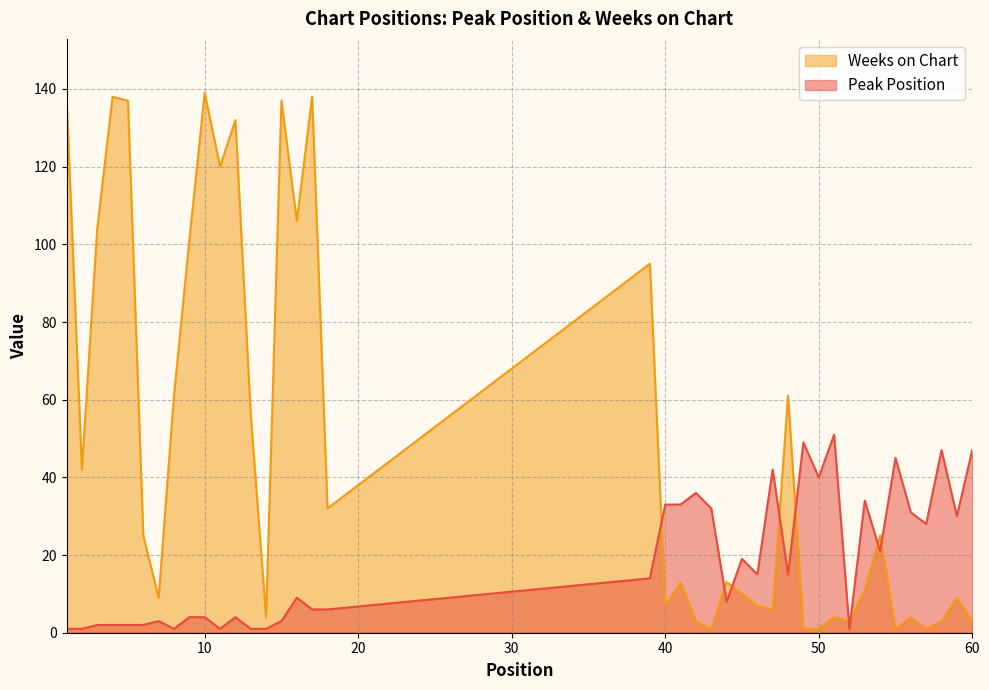

Is the value of Weeks on Chart at 54 greater than the value of Peak Position at 10?

Yes